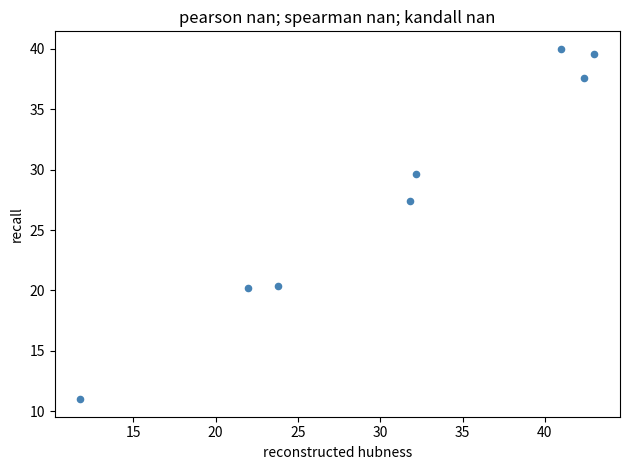

What Y value in the scatter plot is closest to 25?

27.4